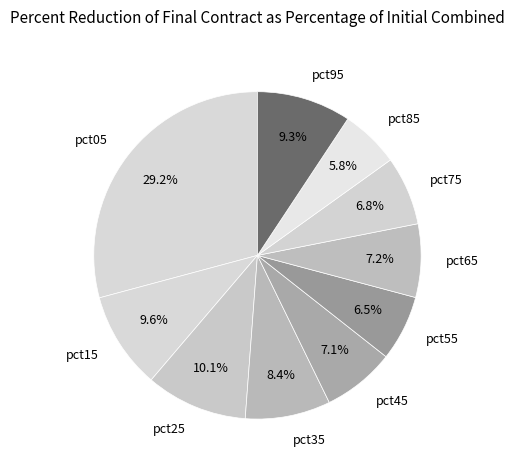

What percentage do pct05 and pct75 together represent?

36.0%